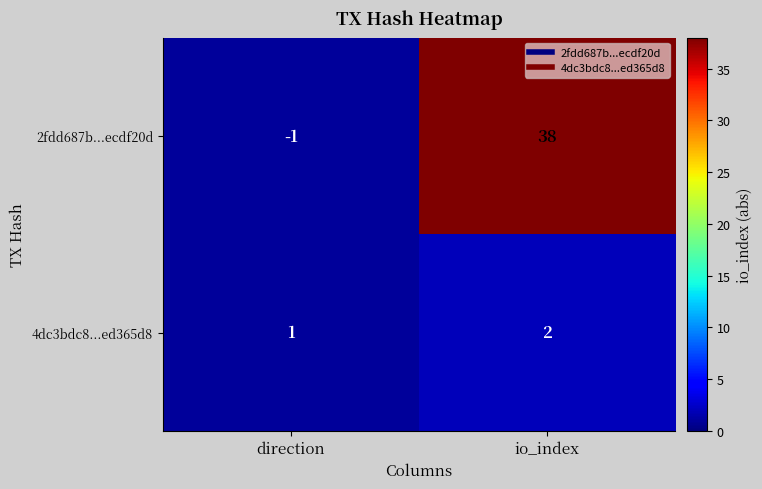

The value of 4dc3bdc8...ed365d8 at direction is 2. True or false?

False